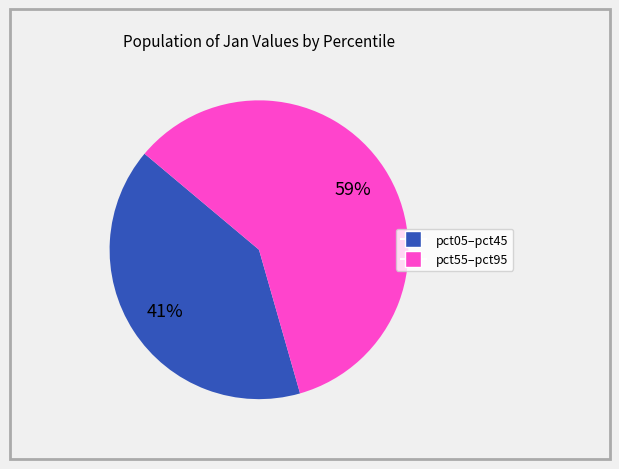

To the nearest percent, what is the average slice percentage?

50%